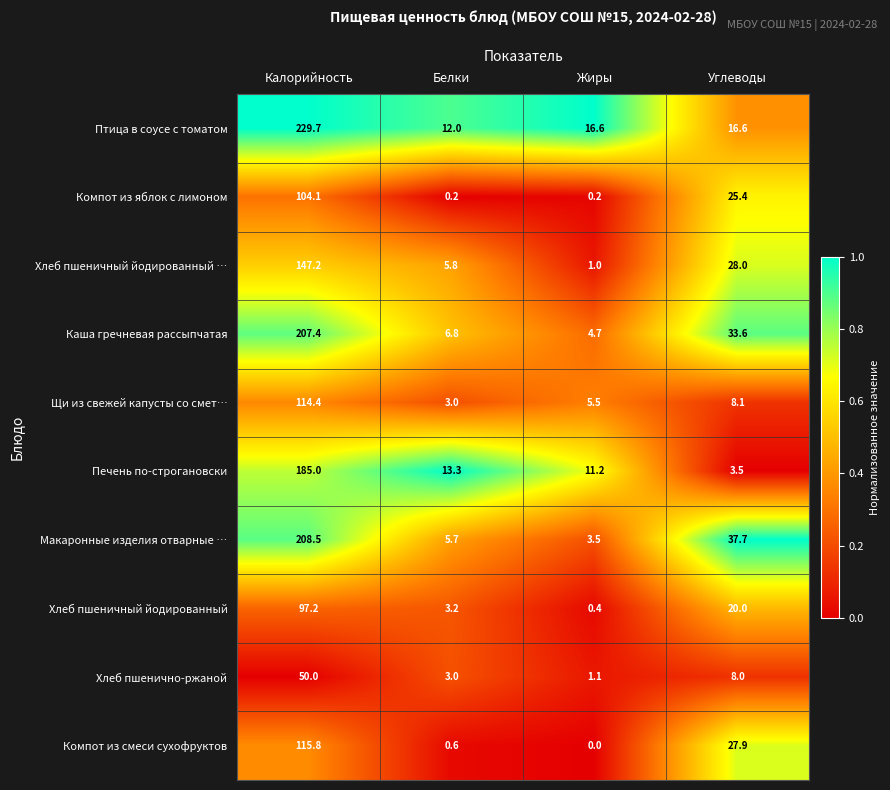

What is the maximum value for Щи из свежей капусты со смет…?

114.4